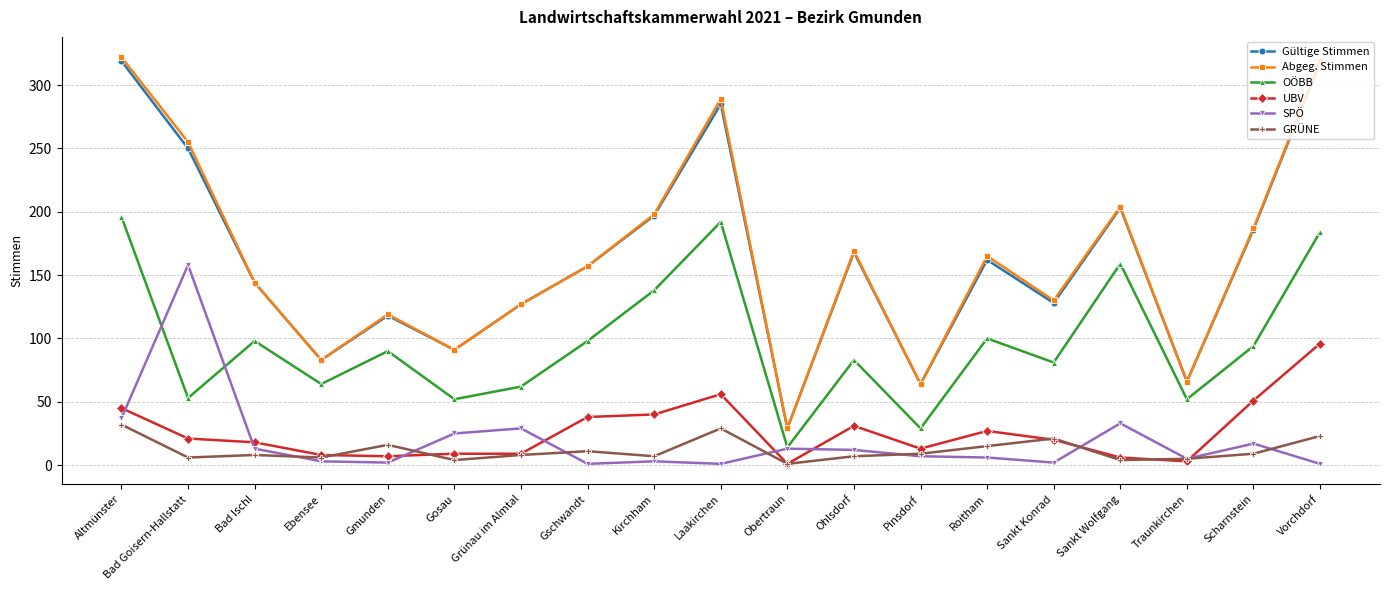

The GRÜNE series shows 5 at Traunkirchen. True or false?

True